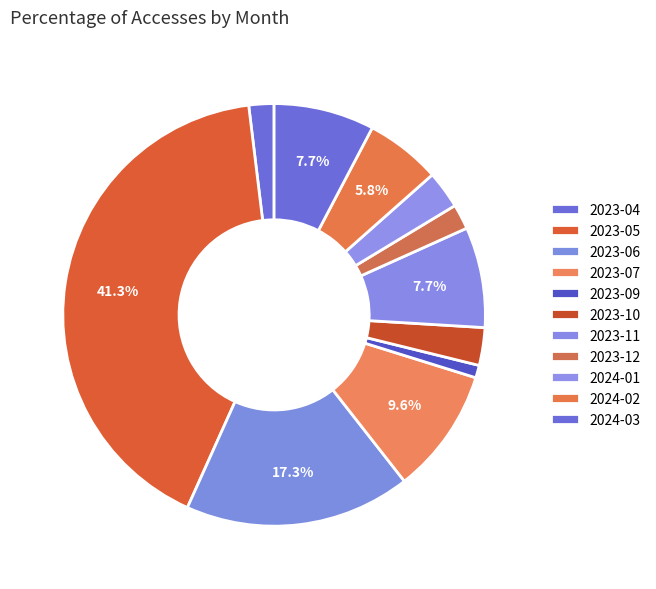

Does 2023-07 account for over 50% of the chart?

No